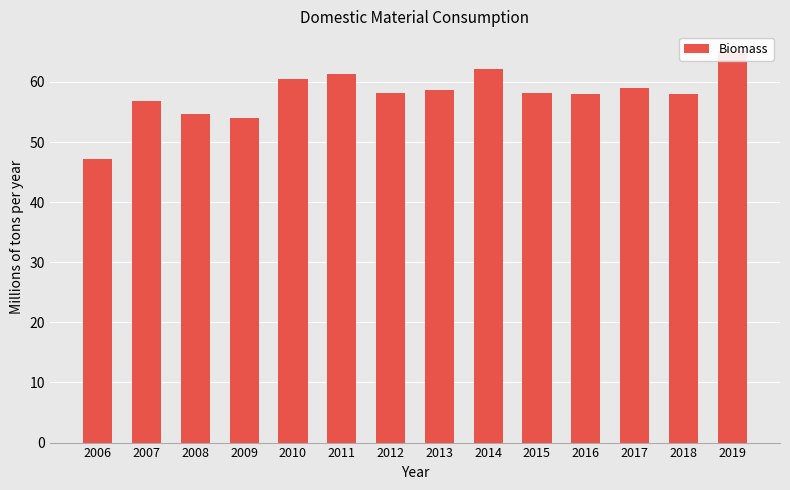

Reading left to right, transcribe all the data shown in this chart.

2006=47.1	2007=56.8	2008=54.6	2009=54.1	2010=60.5	2011=61.2	2012=58.1	2013=58.7	2014=62.2	2015=58.2	2016=58.0	2017=59.0	2018=58.0	2019=65.2